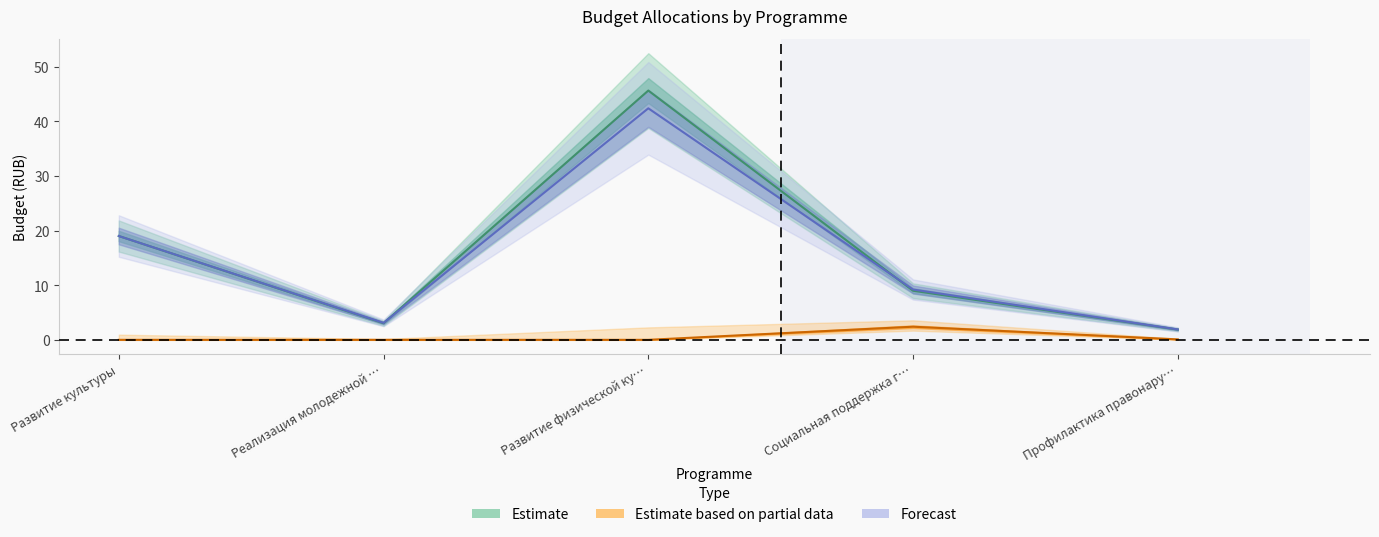

Between Развитие культуры and Развитие физической ку…, which series saw the biggest shift?

Estimate